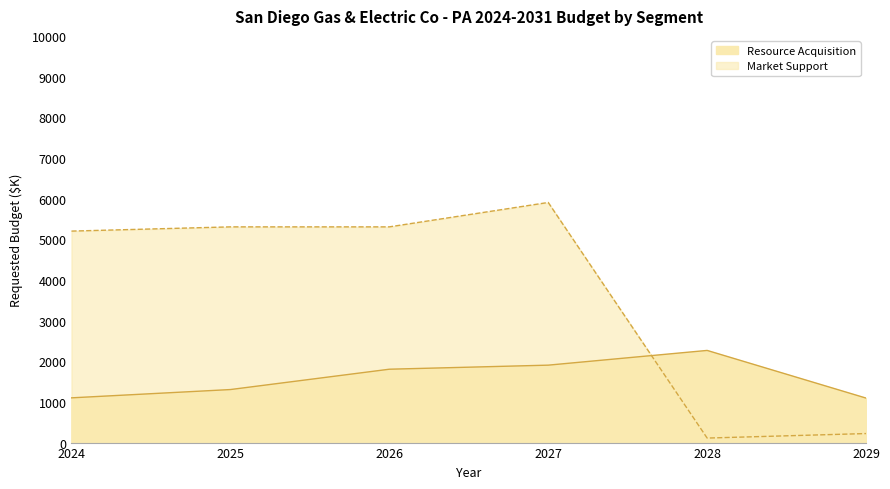

The value of Resource Acquisition at 2025 is 2131. True or false?

False